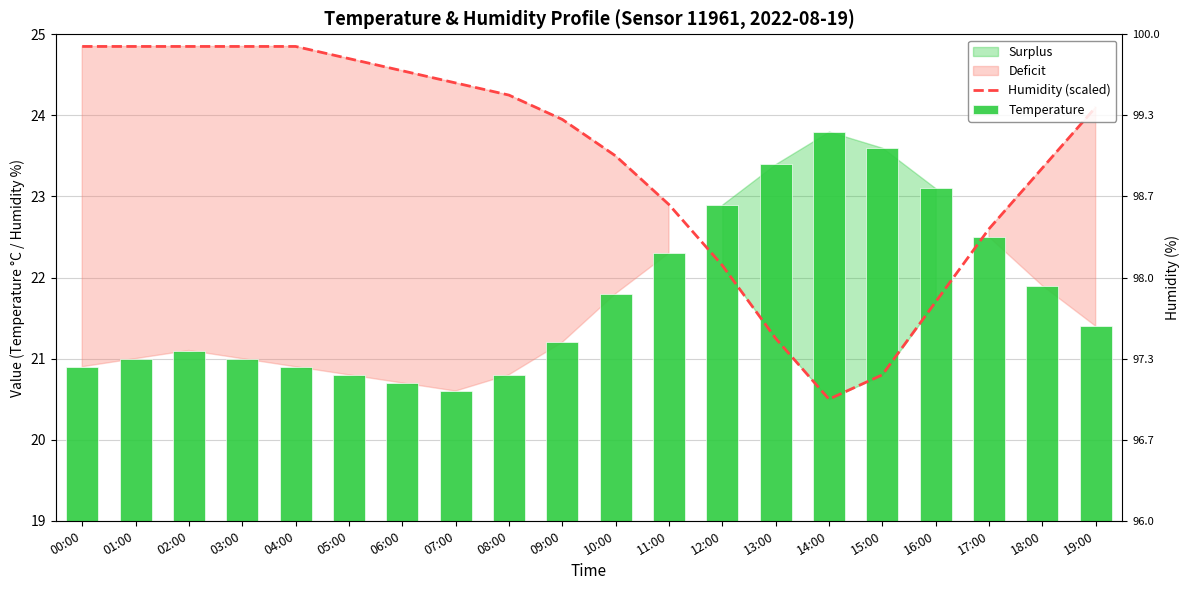

What is the total value across all series at 06:00?

45.2